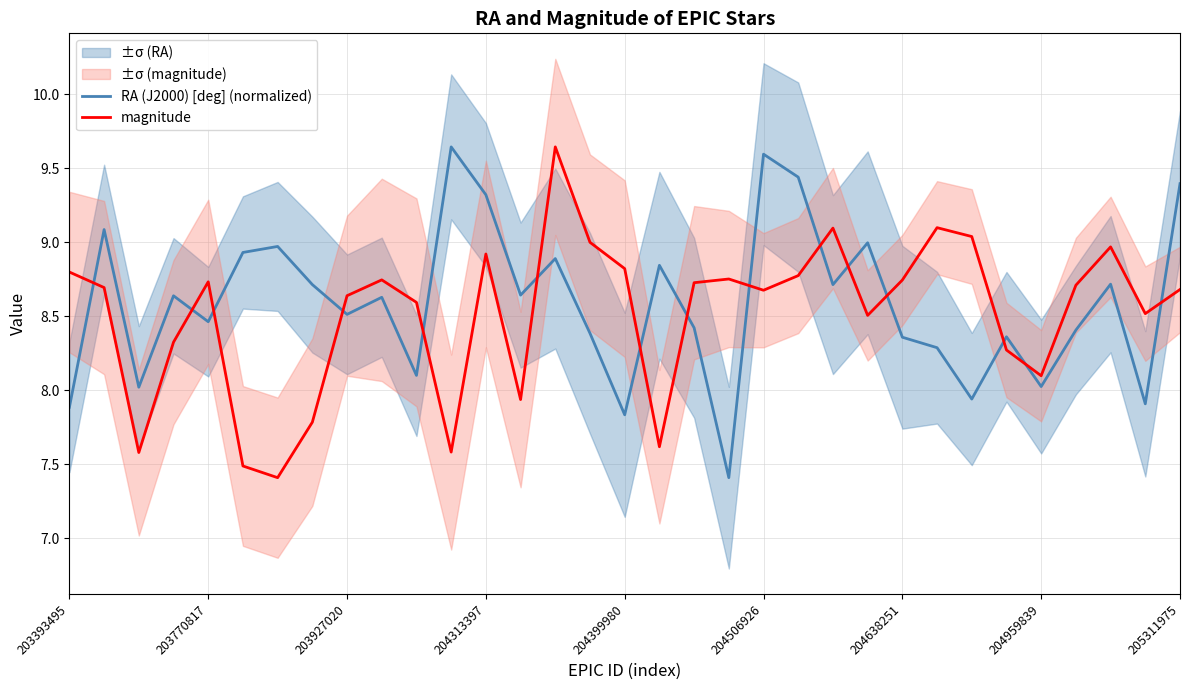

Which series has the widest spread of values?

RA (J2000) [deg] (normalized)